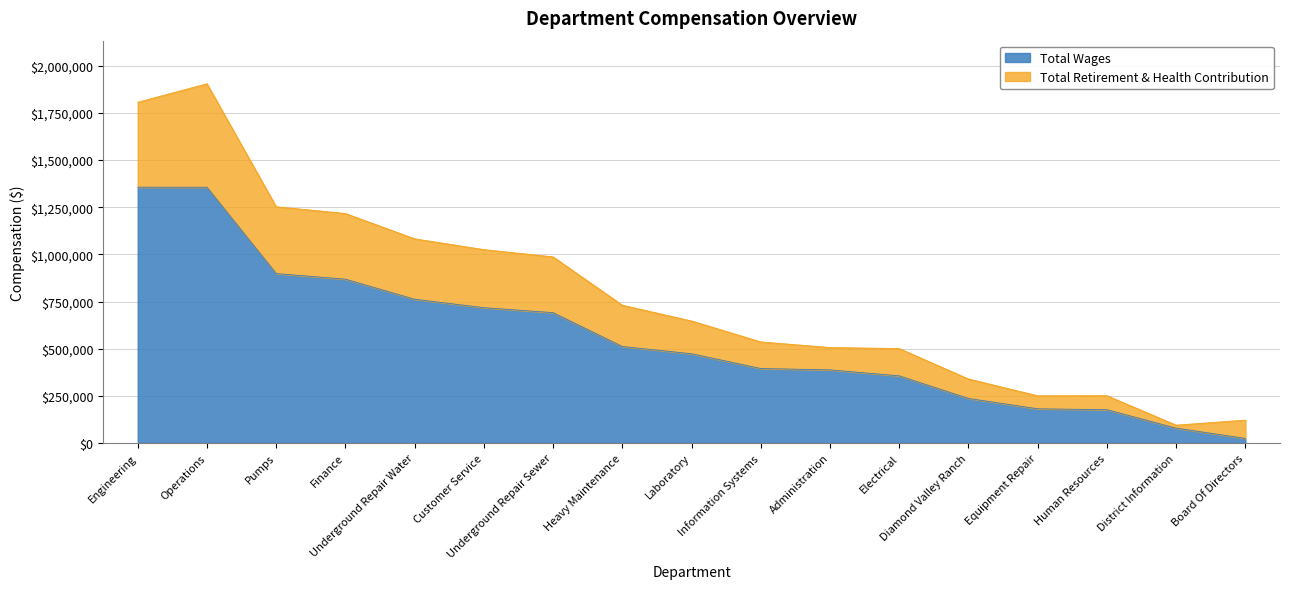

What is the maximum value shown in the chart?

1904581